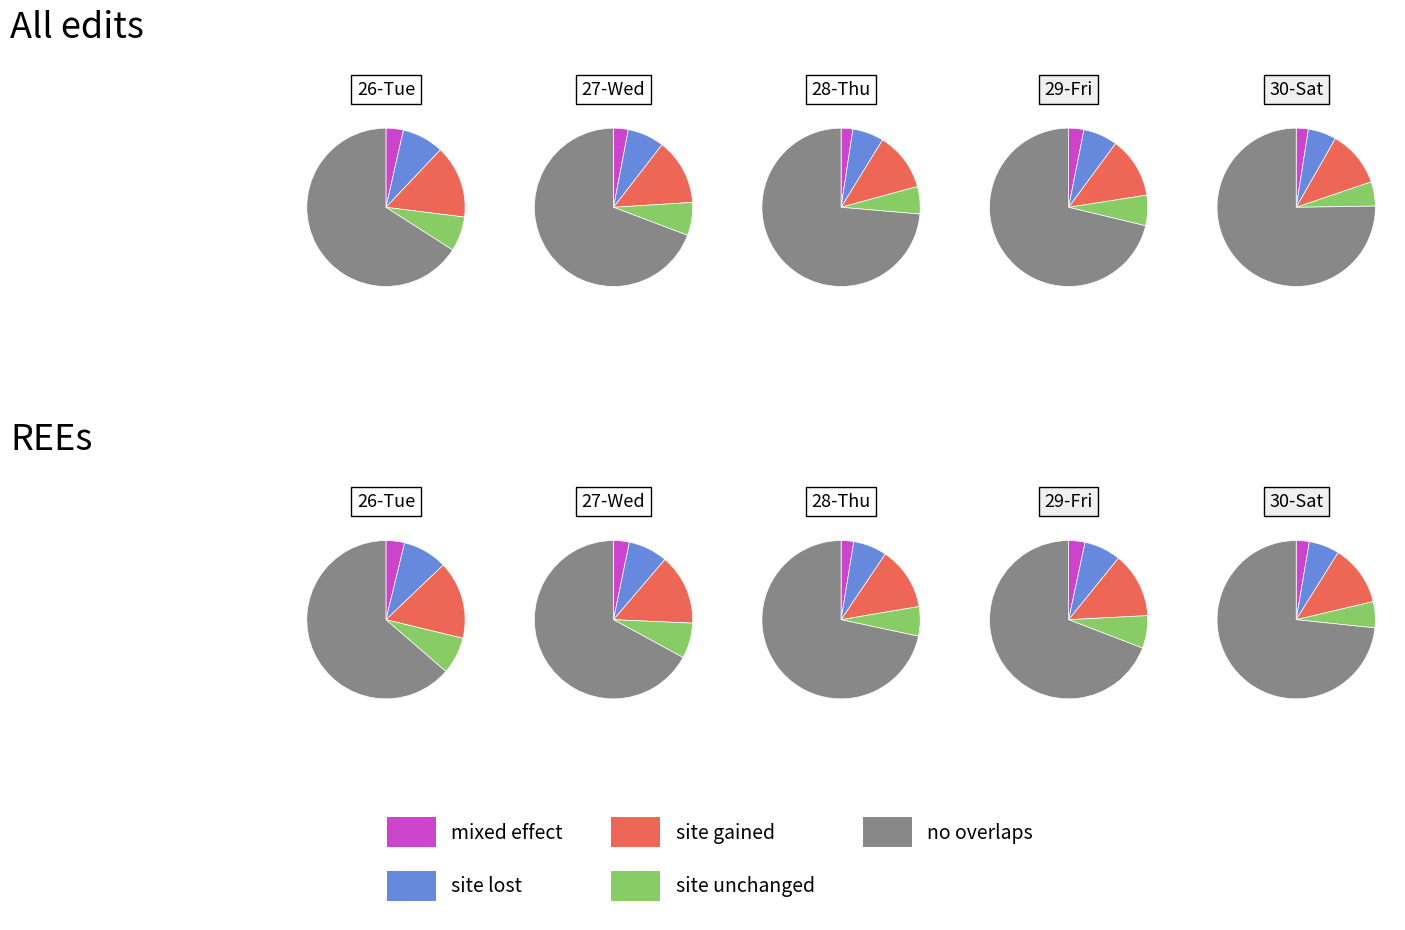

To the nearest percent, what is the combined percentage of 27-Wed and 30-Sat?

37%